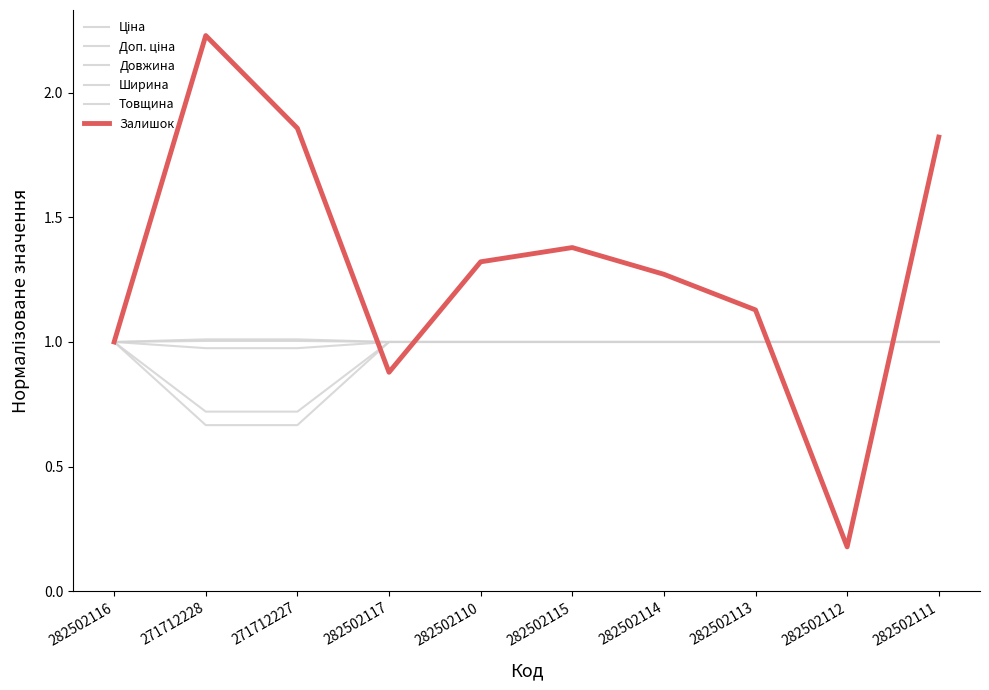

What is the spread (max minus min) of values at 282502113?

0.1